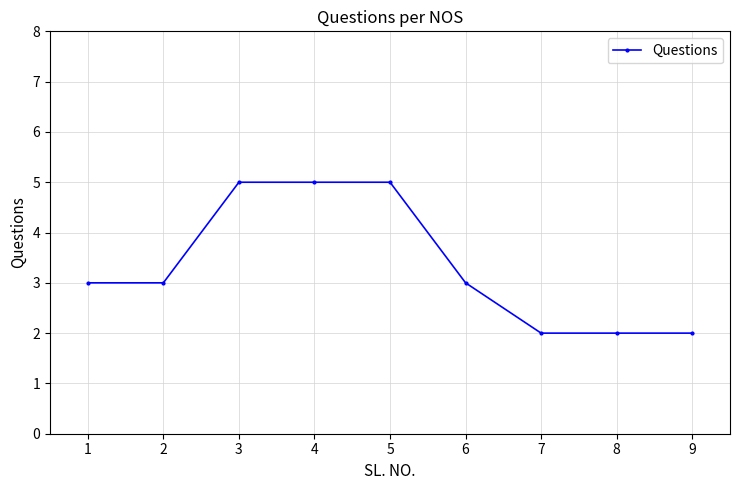

What is the change in value from 5 to 8?

-3